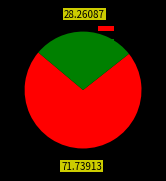

Rank the categories by value from lowest to highest.

510510, 510538